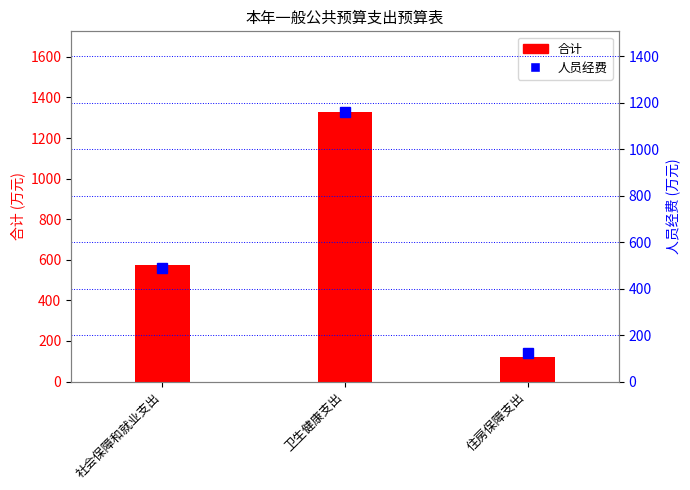

What are all the series names shown in the legend?

合计, 人员经费